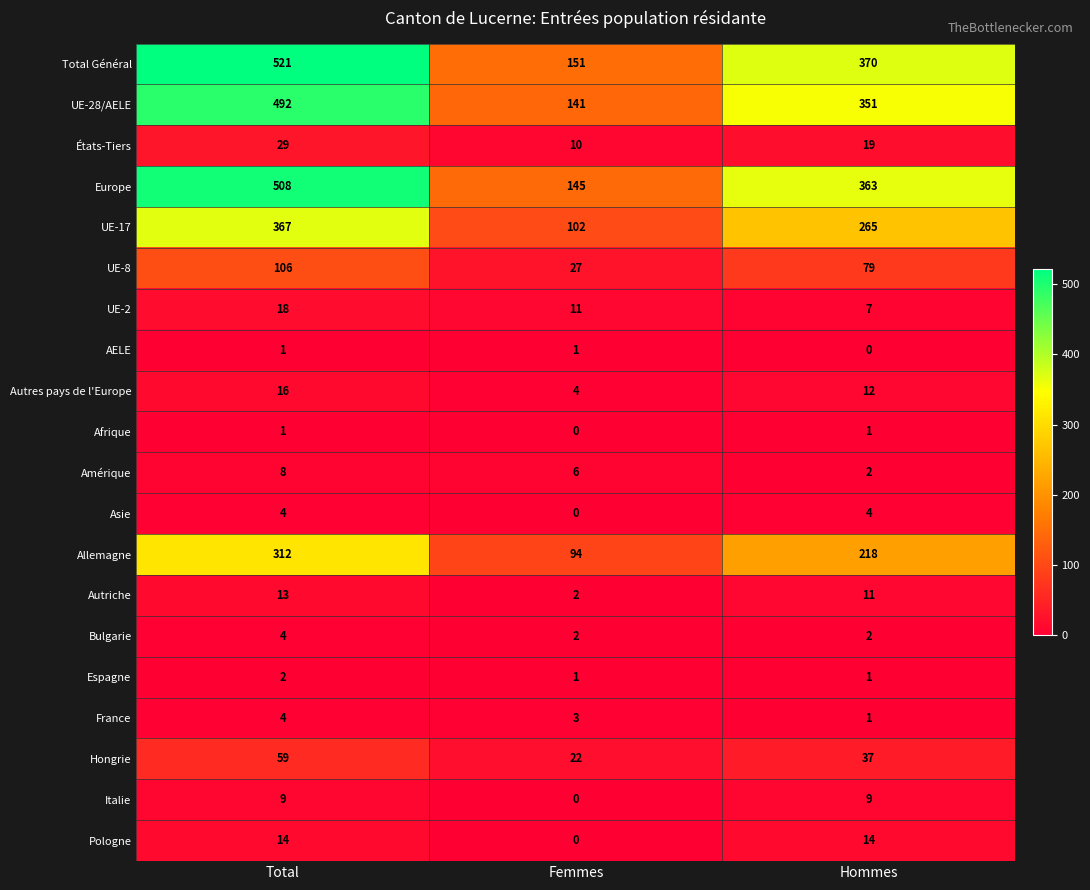

What is the difference between the UE-28/AELE values at Total and Femmes?

351